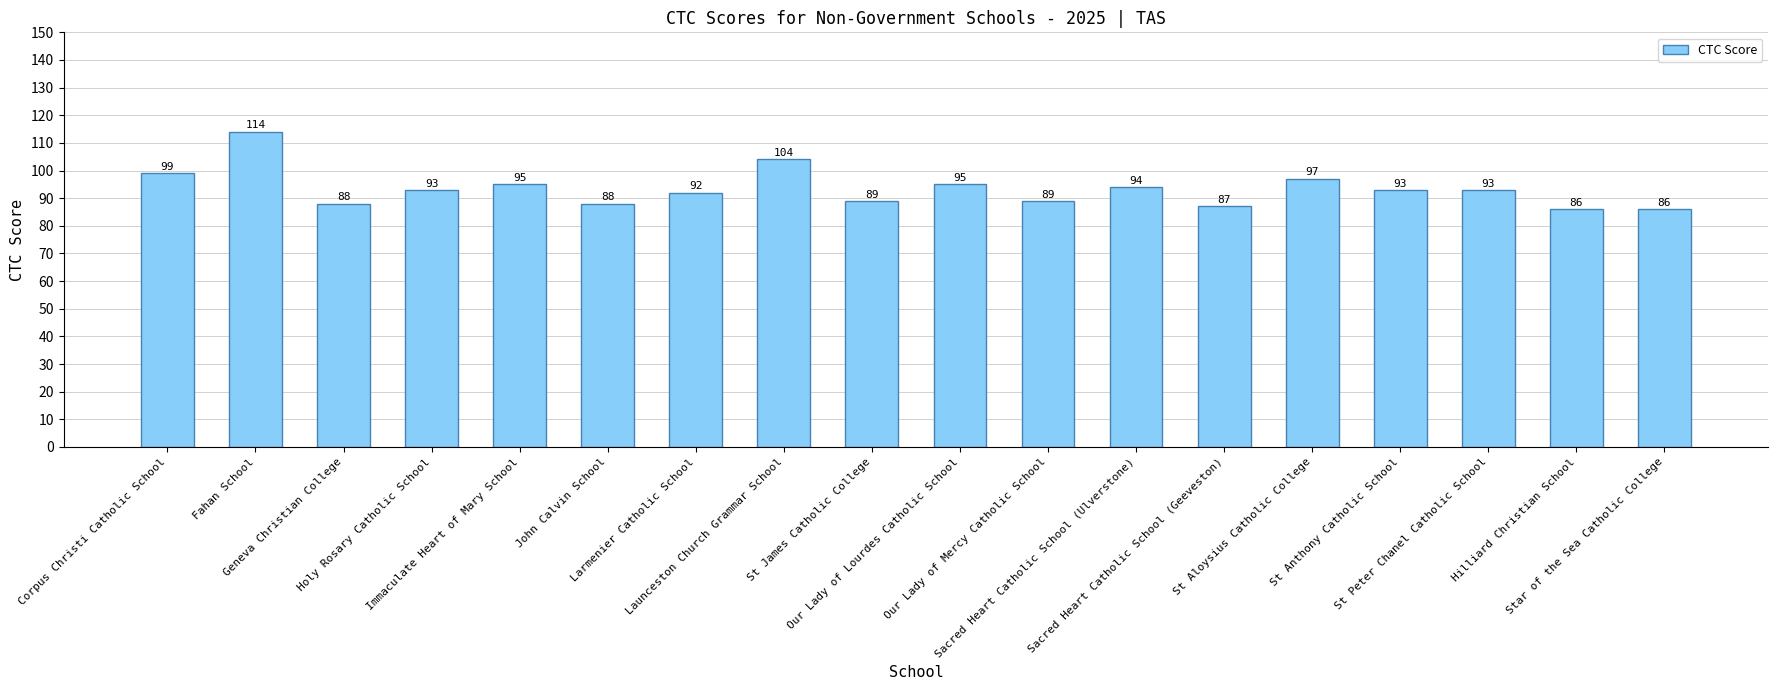

What is the average value?

93